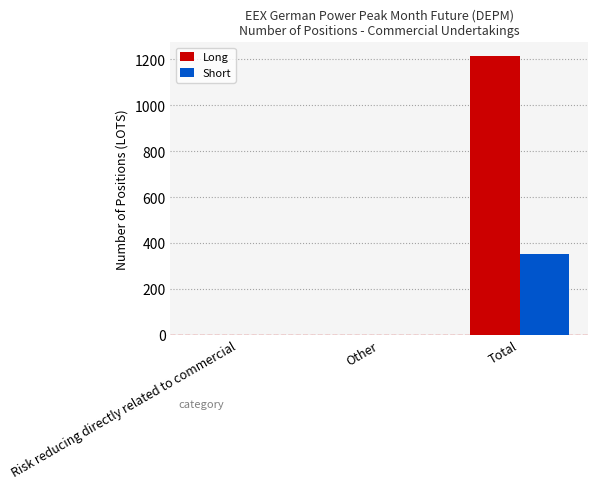

How many categories are shown in the chart?

3